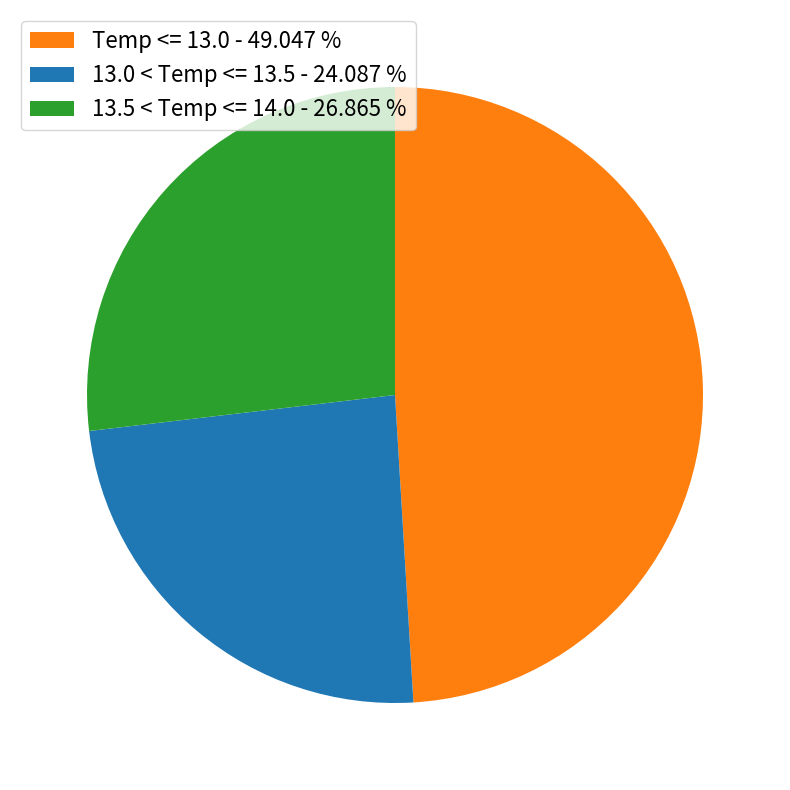

Is there a majority slice in this chart?

No